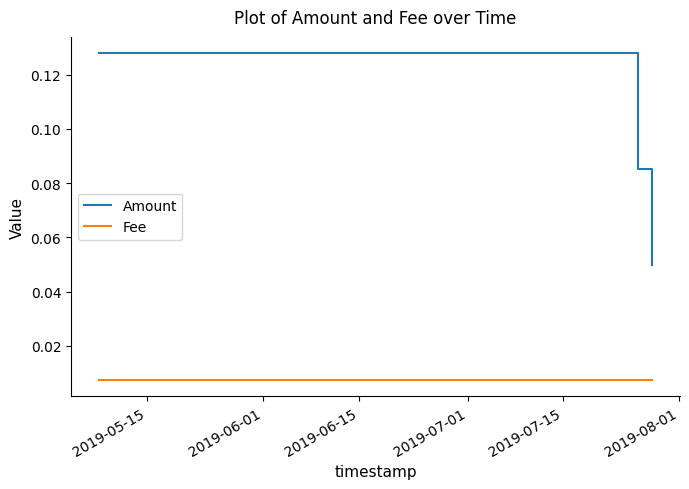

At how many categories does at least one series exceed 0?

3